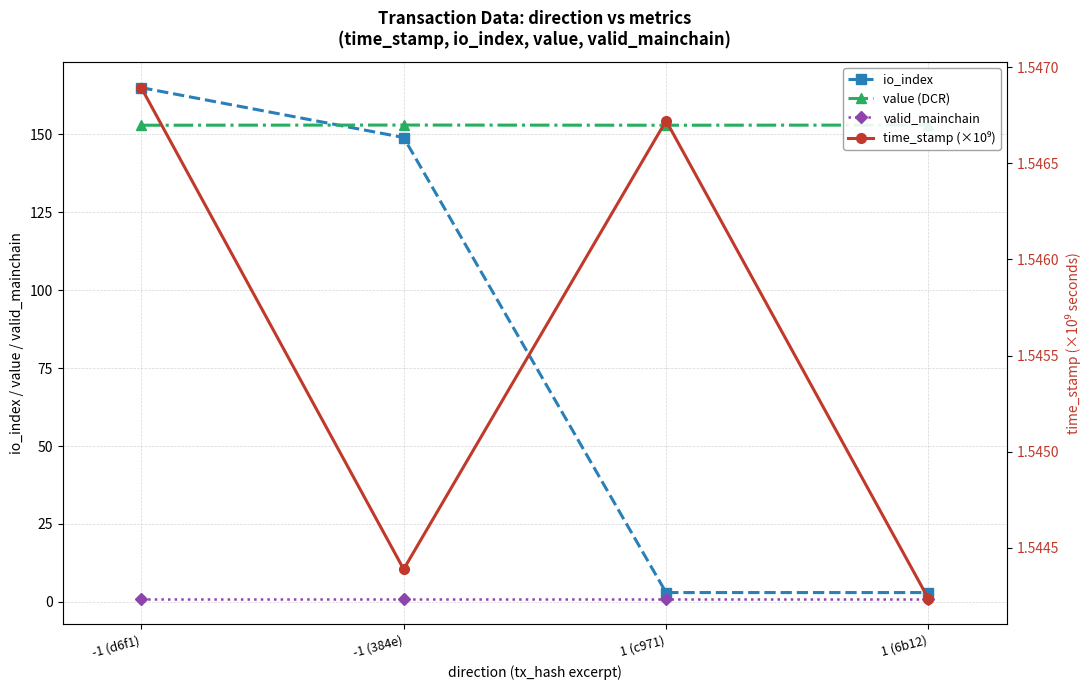

Does the chart display data point markers on the line(s)?

Yes